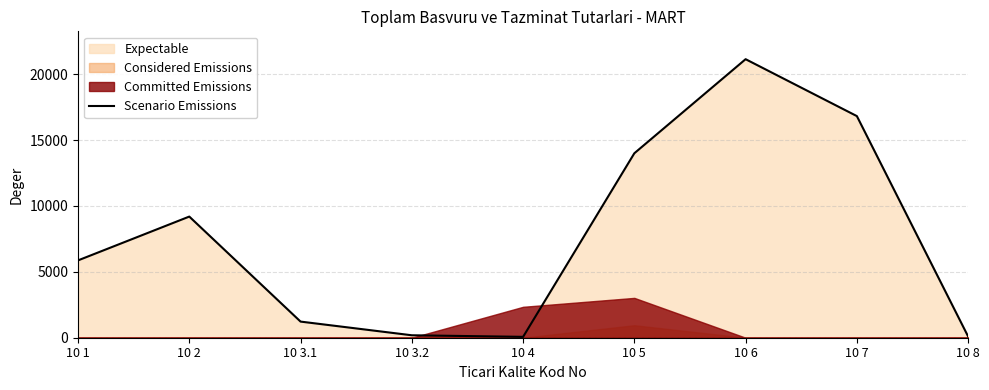

List the labels in order of value, smallest first.

10 4, 10 8, 10 3.2, 10 3.1, 10 1, 10 2, 10 5, 10 7, 10 6